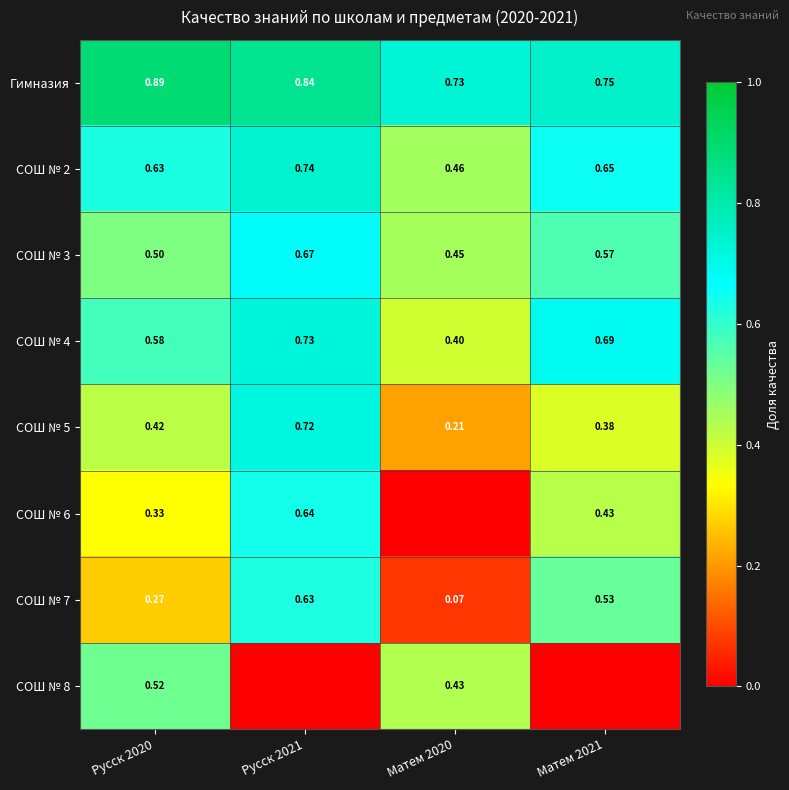

What is the difference between the highest and lowest values at Русск 2021?

0.8